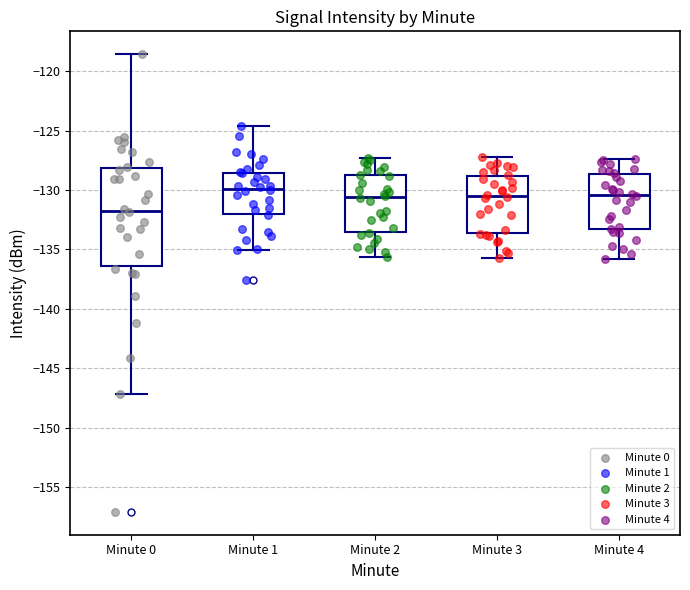

Which box's median line is the highest?

Minute 1